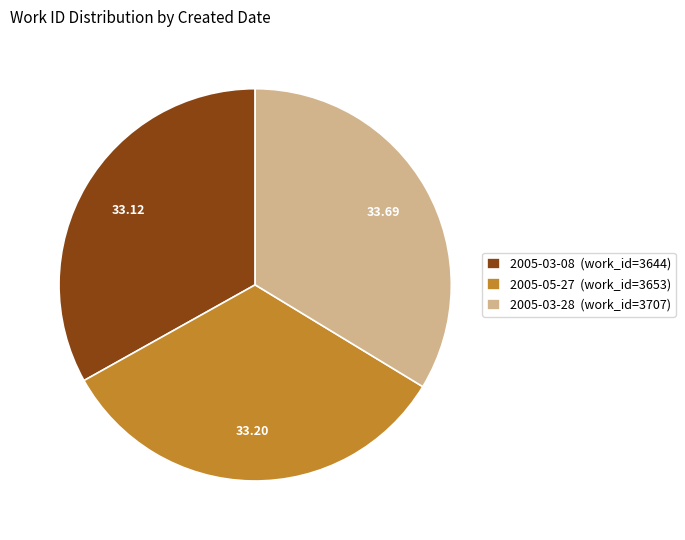

Is the sum of 2005-03-08 and 2005-03-28 greater than half?

Yes